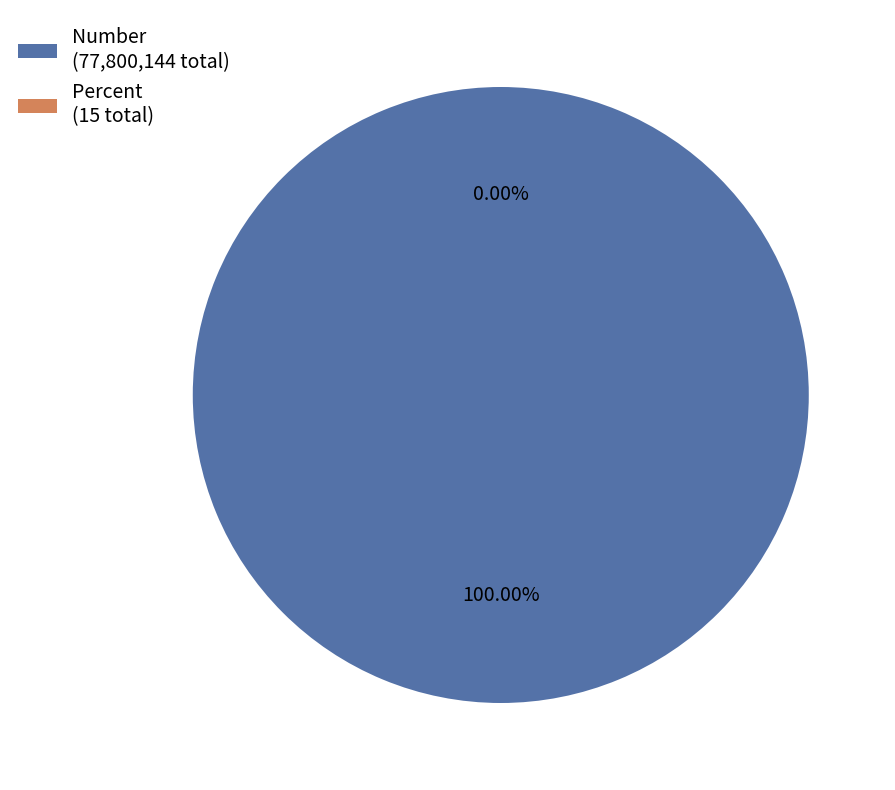

Rank the series by their maximum value, from highest to lowest.

Number, Percent